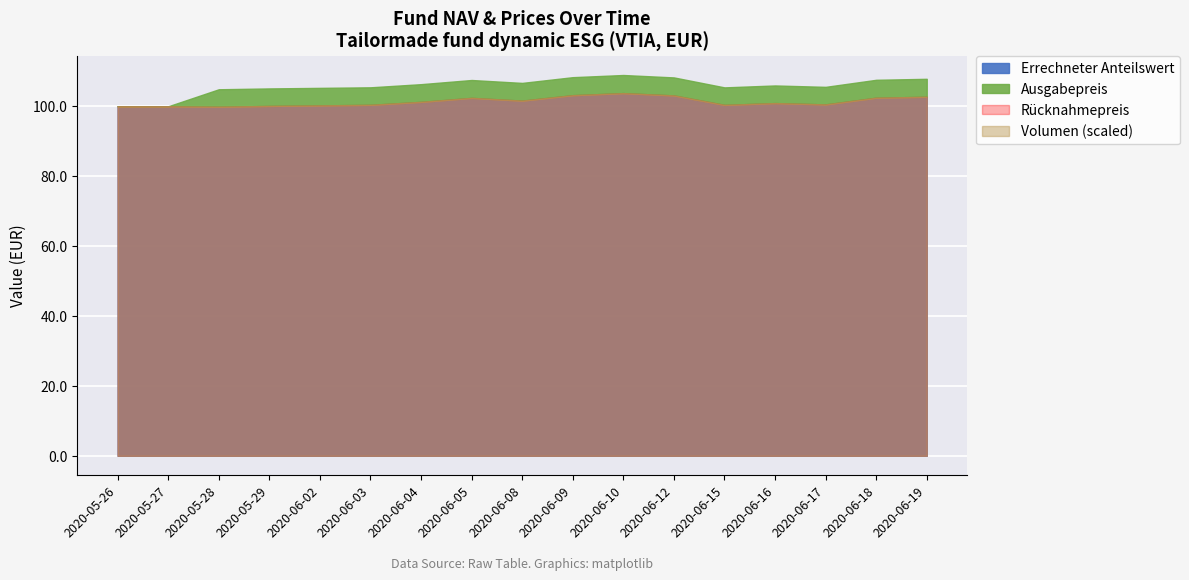

True or false: Rücknahmepreis has more than 0 interior local peaks.

False